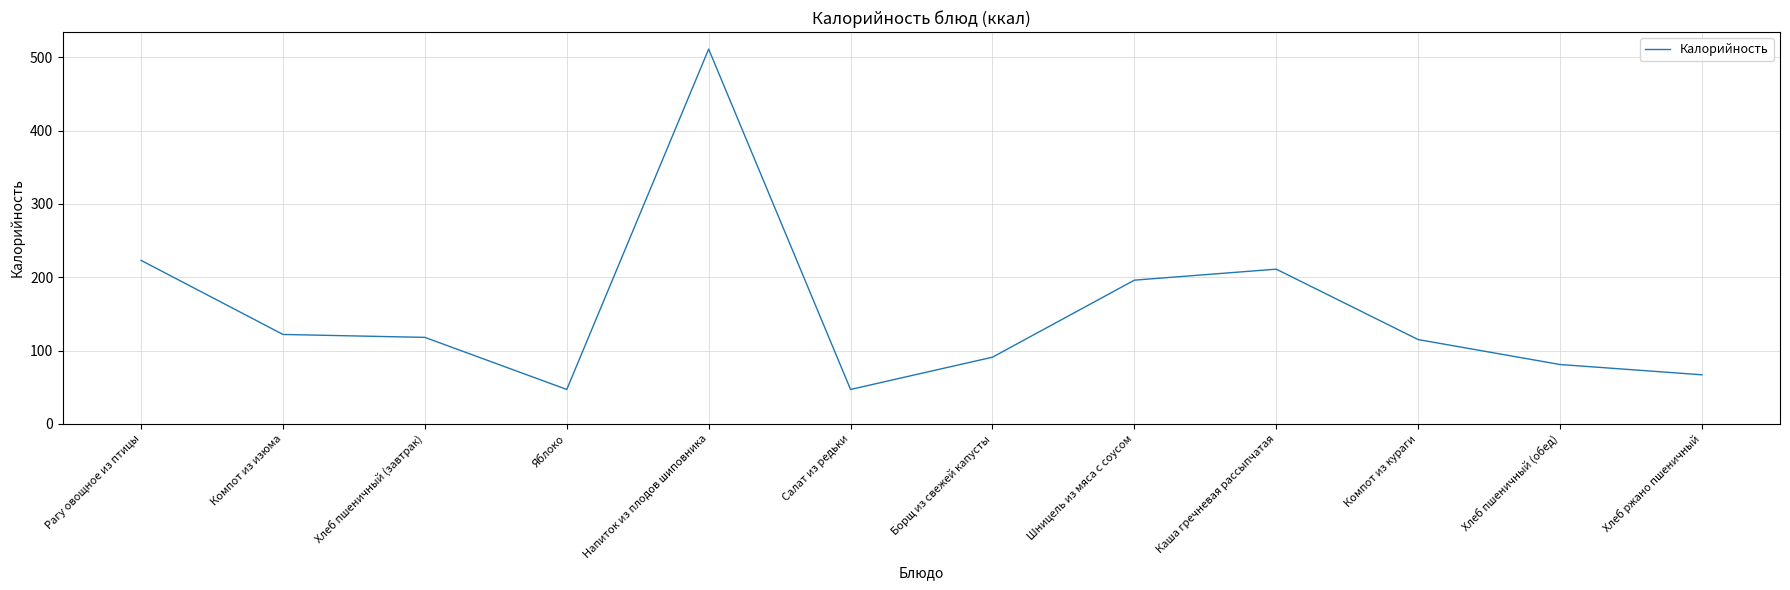

At which label is the value closest to 279?

Рагу овощное из птицы